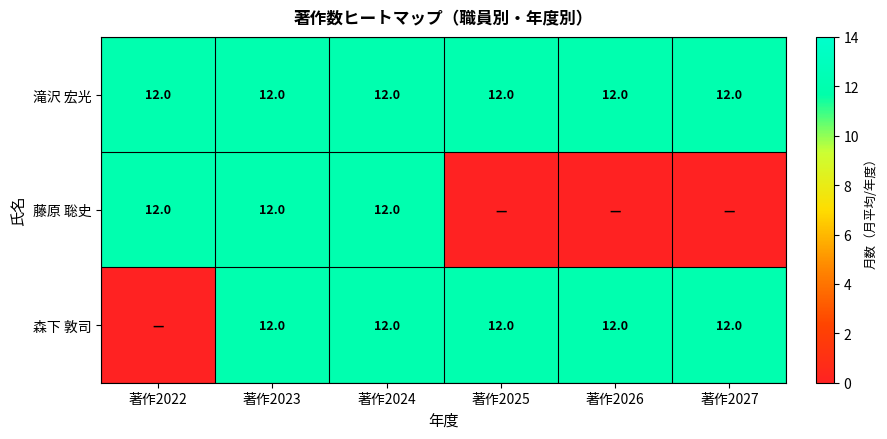

What is the highest value of the 滝沢 宏光 series?

12